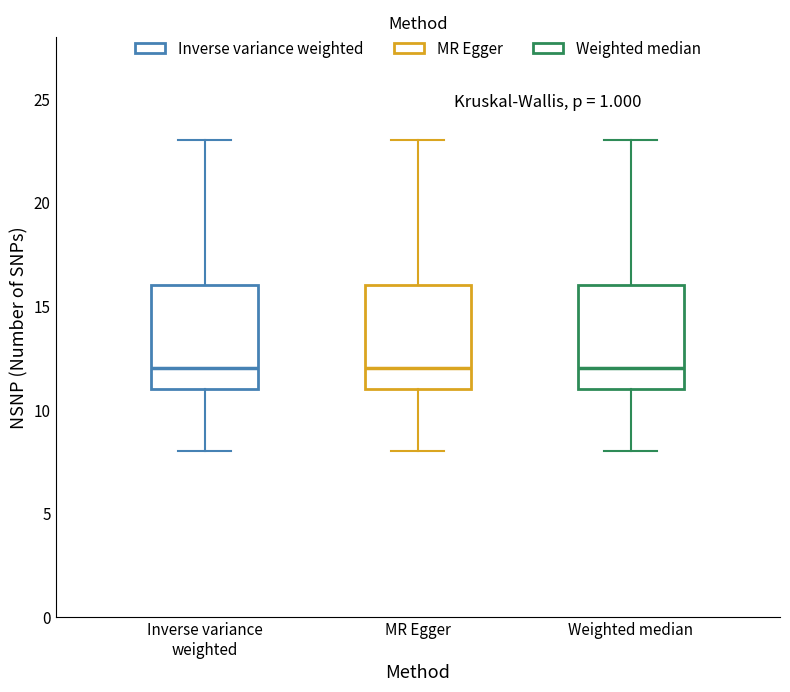

Reading left to right, transcribe this box plot: for each box, give where its median line is, the range the box spans, and where its two whiskers end, as read against the y-axis. The values are not printed on the chart, so give them approximately, as read against the axis.

Inverse variance weighted: median 12, box 11 to 16, whiskers 8 to 23
MR Egger: median 12, box 11 to 16, whiskers 8 to 23
Weighted median: median 12, box 11 to 16, whiskers 8 to 23